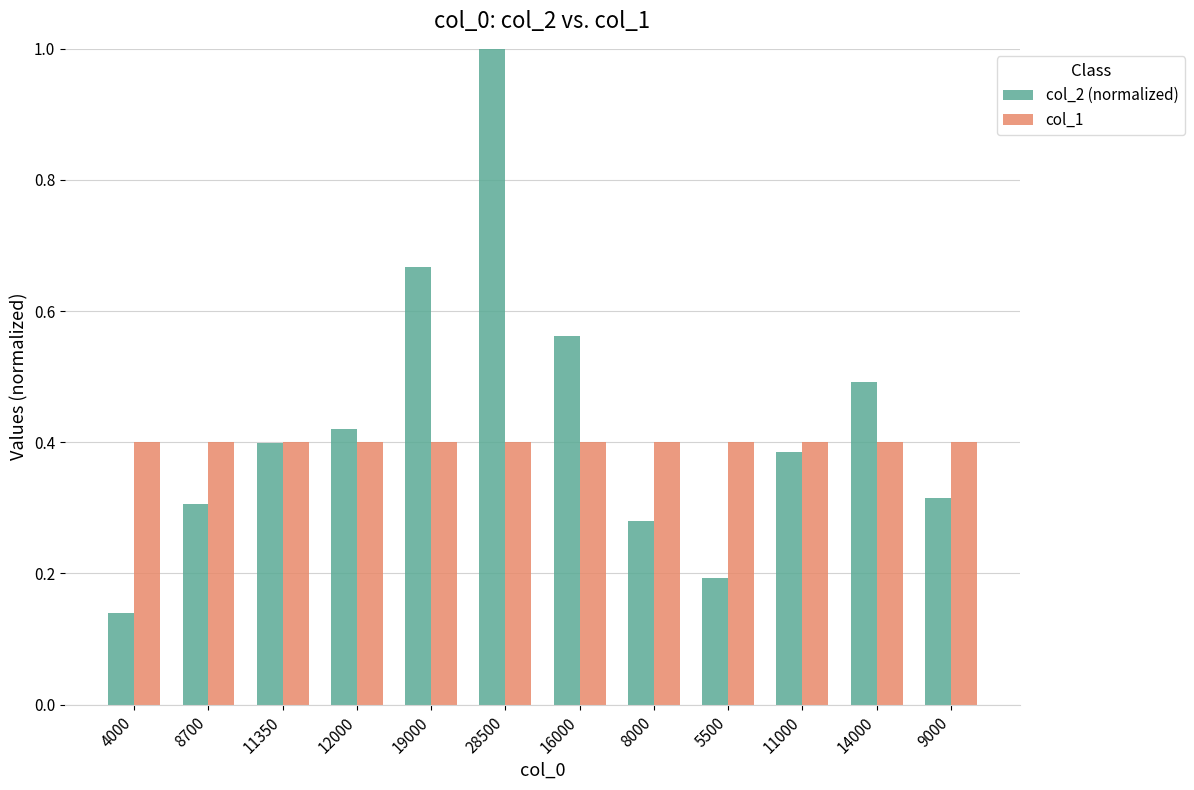

Where is col_2 (normalized) nearest to the value 0?

4000